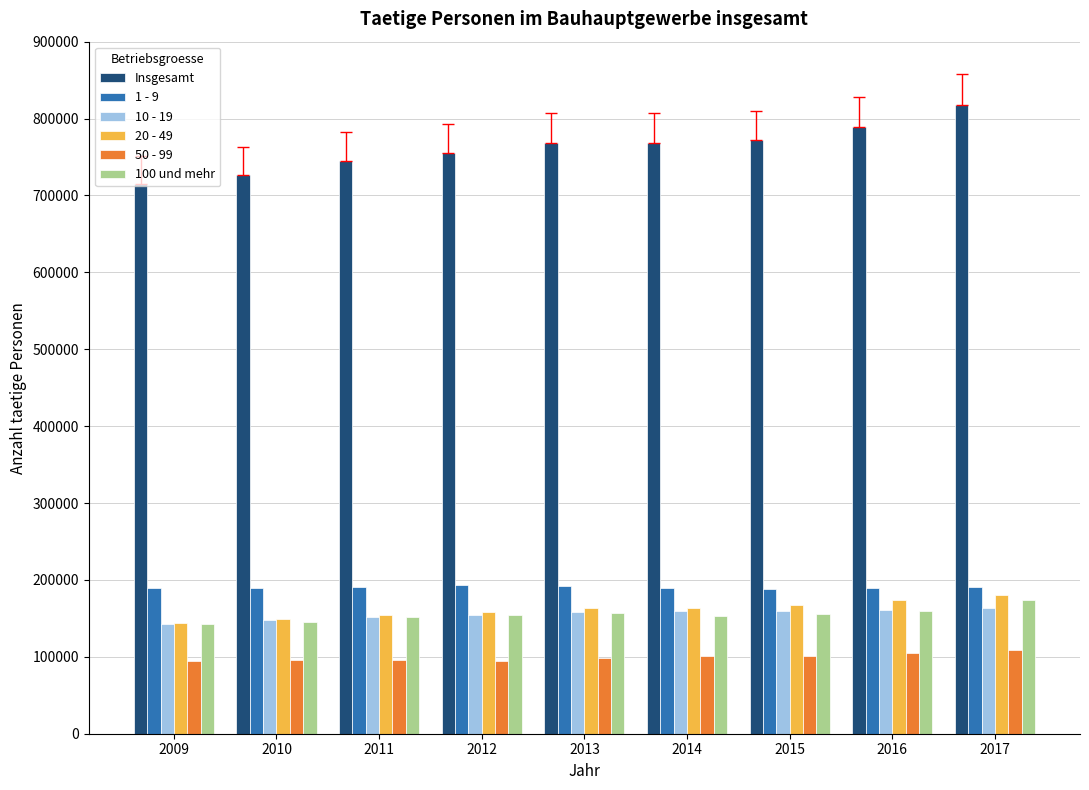

True or false: 100 und mehr has a value of 157055 at 2013.

True